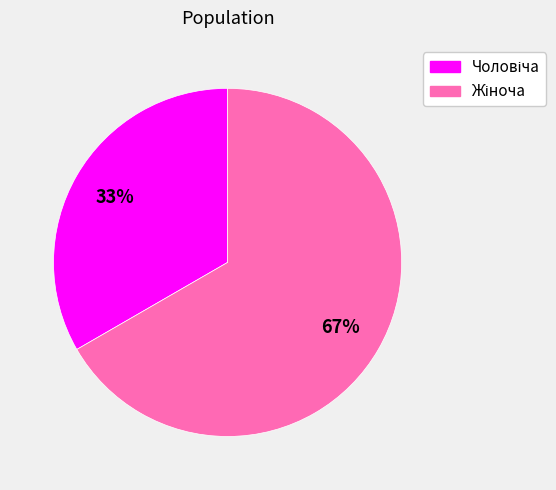

Is there any slice that represents more than half of the pie?

Yes